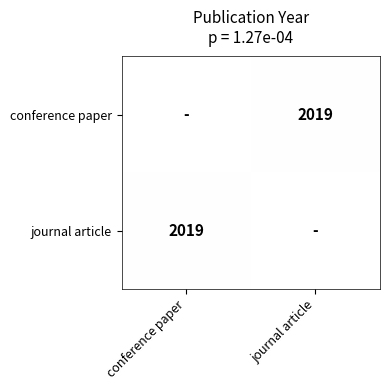

Is it true that journal article equals 2726.4 at conference paper?

False